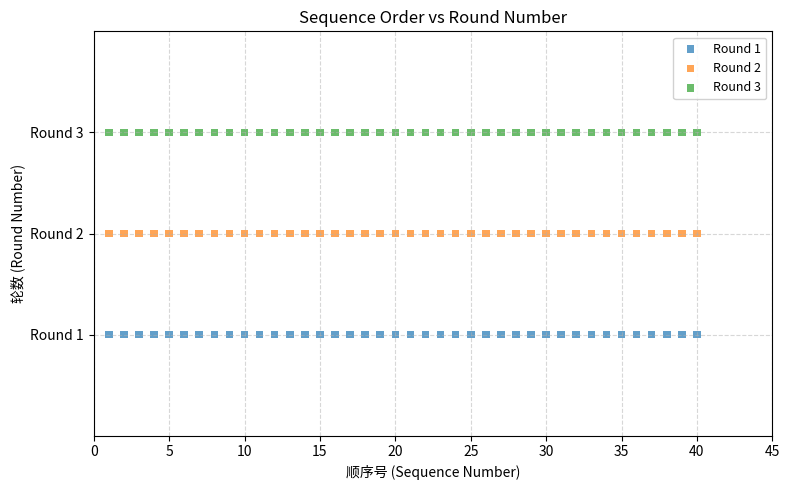

Which series contains the highest Y value?

Round 3